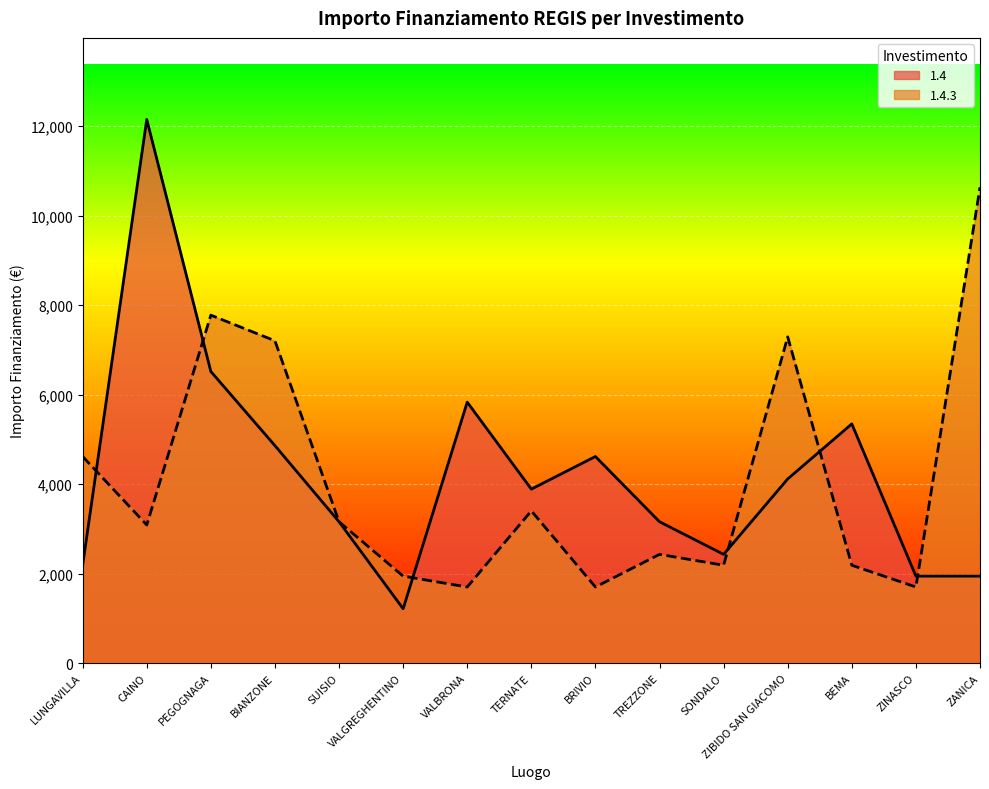

How many lines are shown in the chart?

2